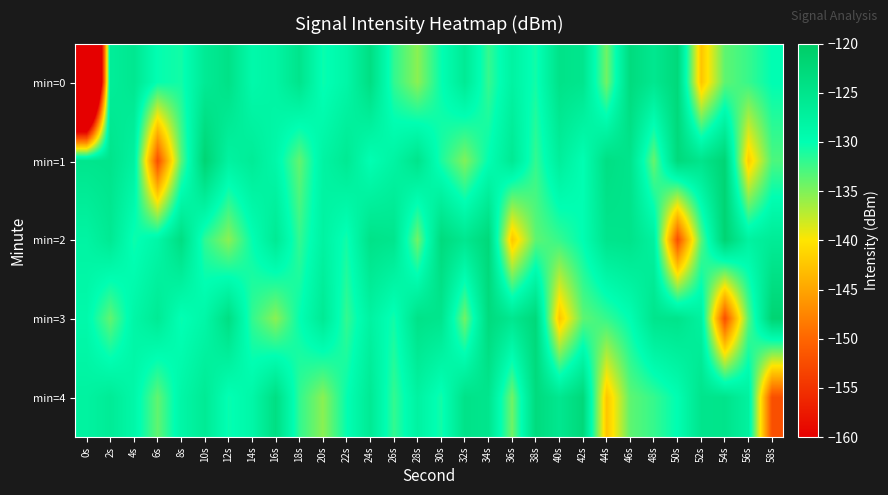

Between 22s and 40s, which series saw the biggest shift?

min=3